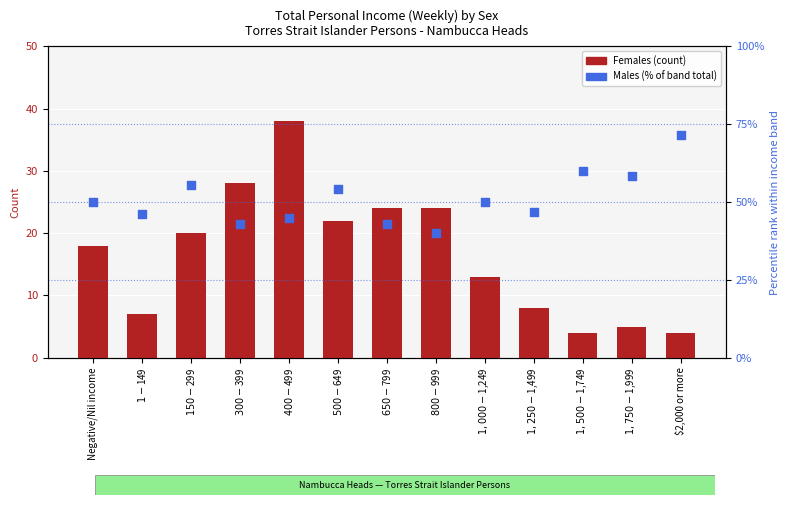

Which series reaches the minimum Y coordinate?

Females (count)